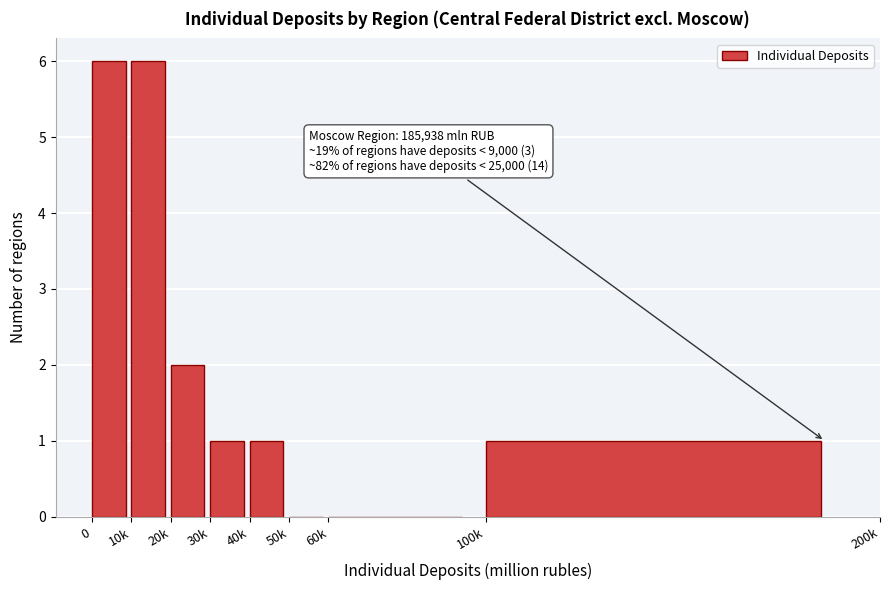

Reading left to right, list all the values displayed in this chart.

0=6	10k=6	20k=2	30k=1	40k=1	50k=0	60k=0	100k=1